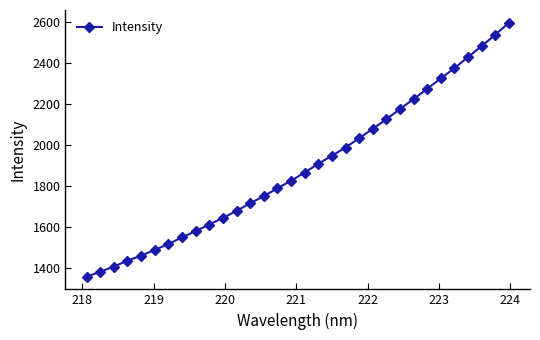

True or false: there are more than 2 points higher than both neighbors.

False